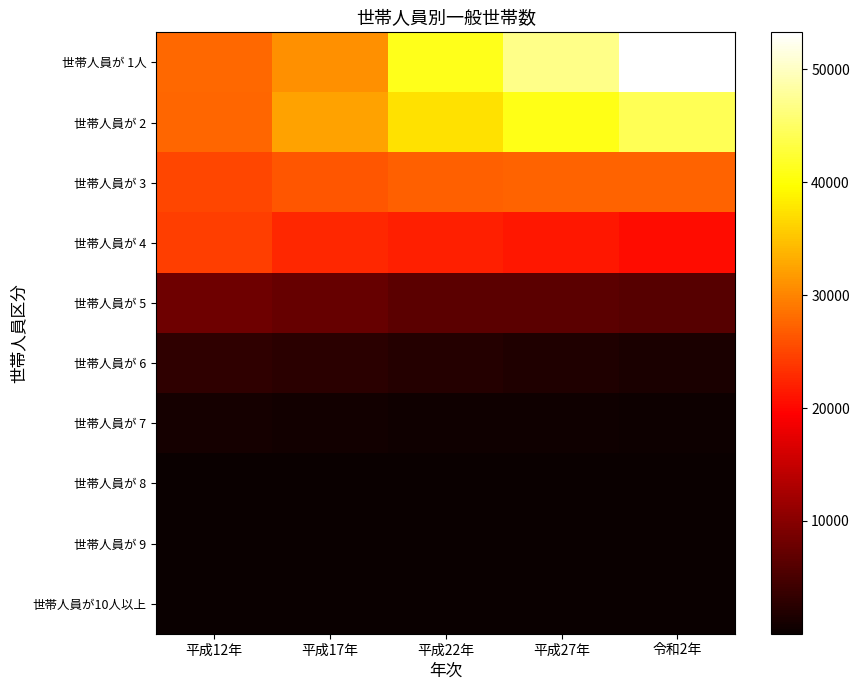

Rank the series at 令和2年 from highest to lowest value.

世帯人員が 1人, 世帯人員が 2, 世帯人員が 3, 世帯人員が 4, 世帯人員が 5, 世帯人員が 6, 世帯人員が 7, 世帯人員が 8, 世帯人員が 9, 世帯人員が10人以上